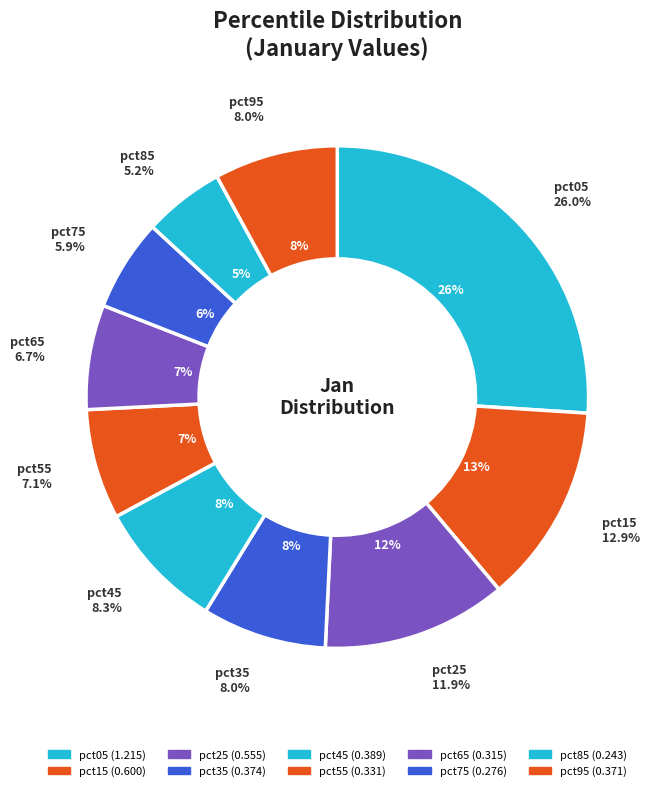

Count the number of slices in the pie.

10